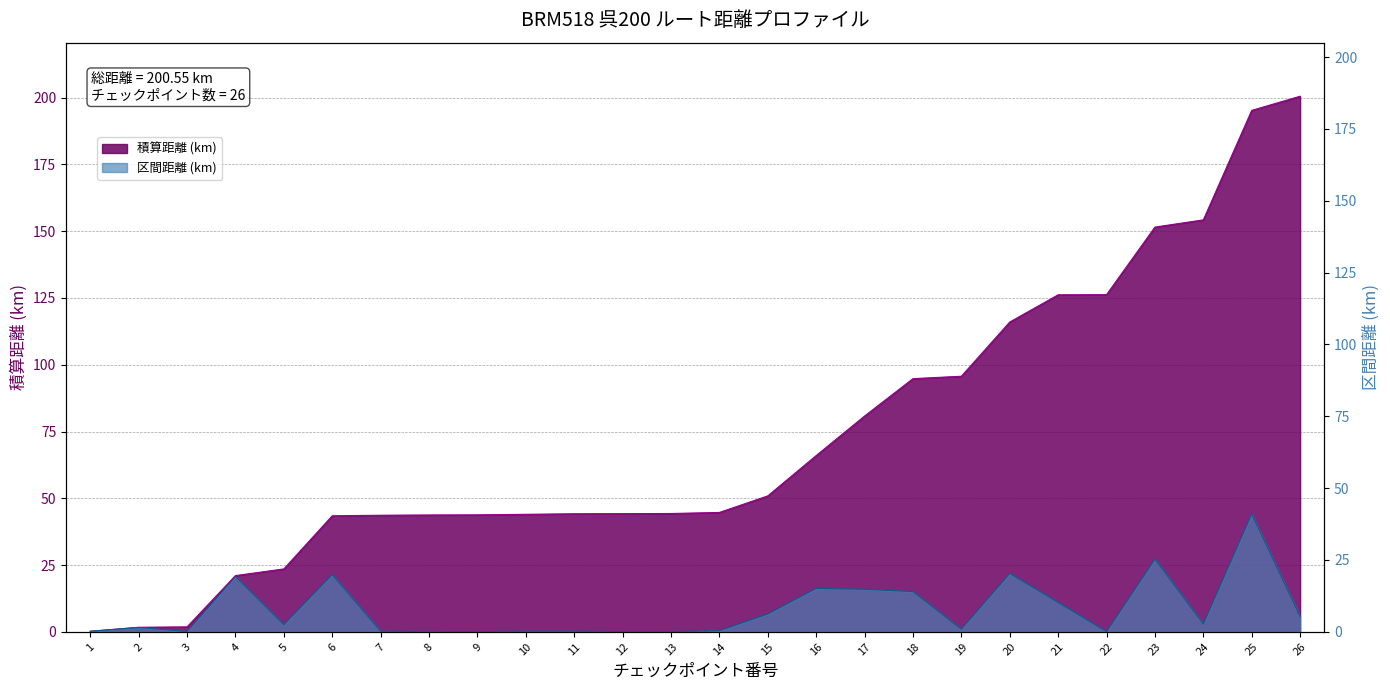

List the labels in order of 区間距離 (km) value, largest first.

25, 23, 20, 6, 4, 16, 17, 18, 21, 15, 26, 24, 5, 2, 19, 14, 1, 7, 10, 11, 3, 8, 9, 12, 13, 22